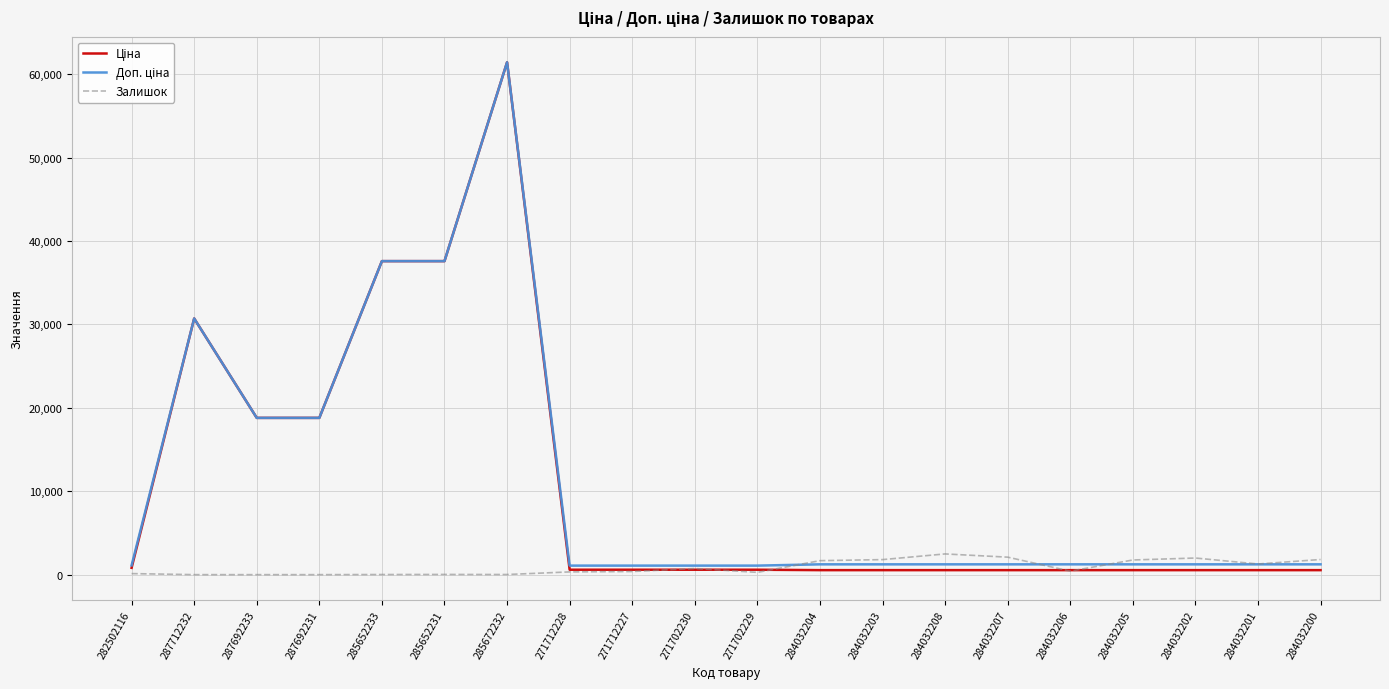

True or false: Залишок has a value of 0.0 at 287692231.

True